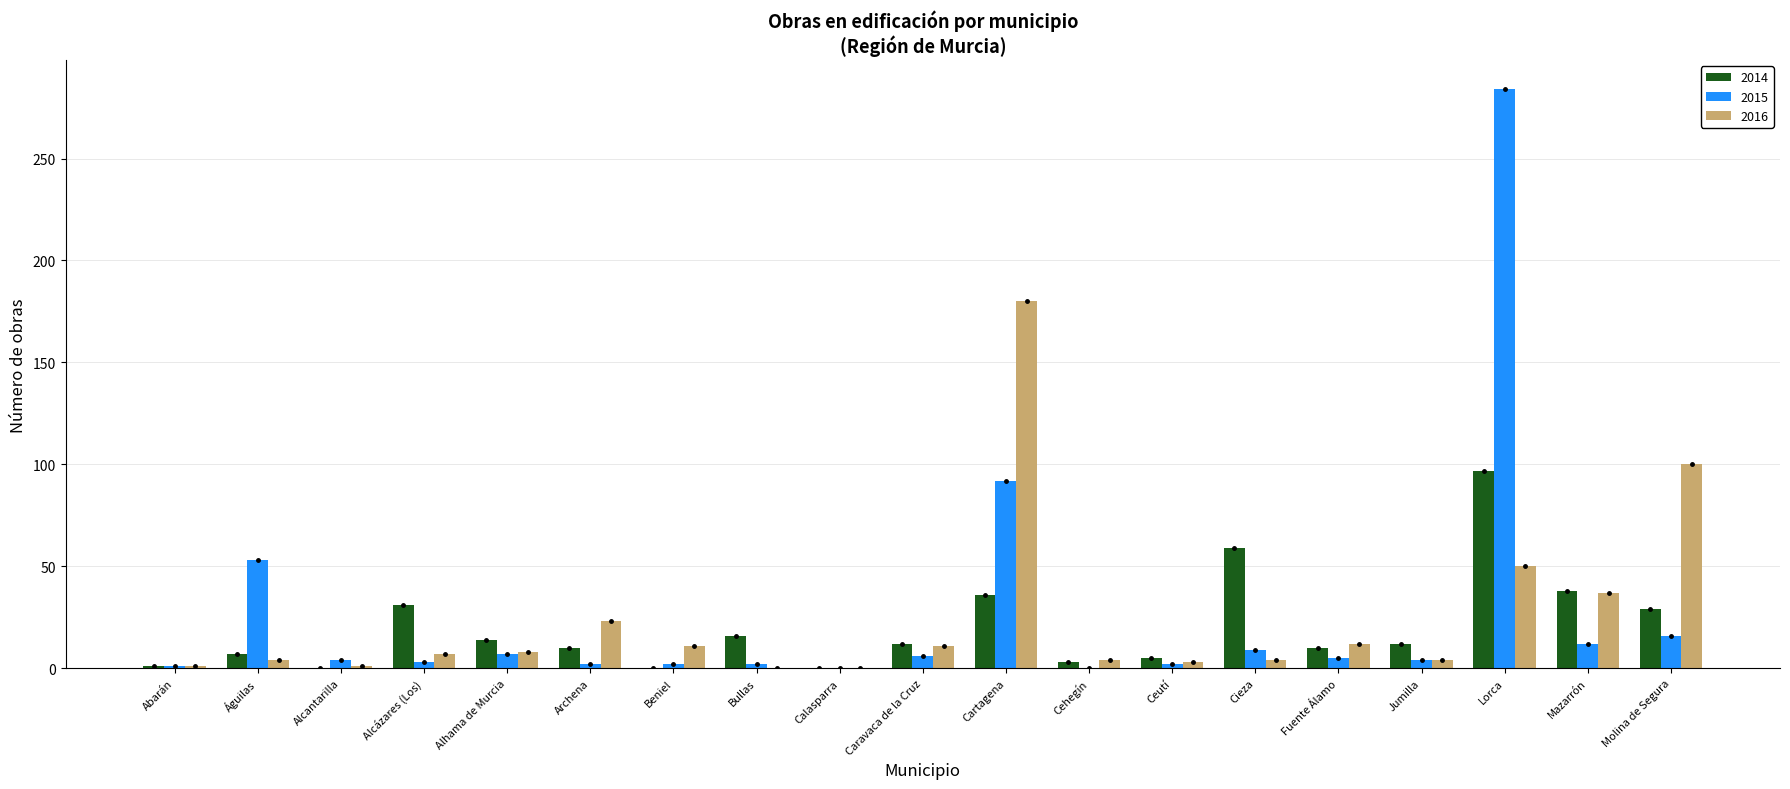

Between Alcázares (Los) and Beniel, which series saw the biggest shift?

2014